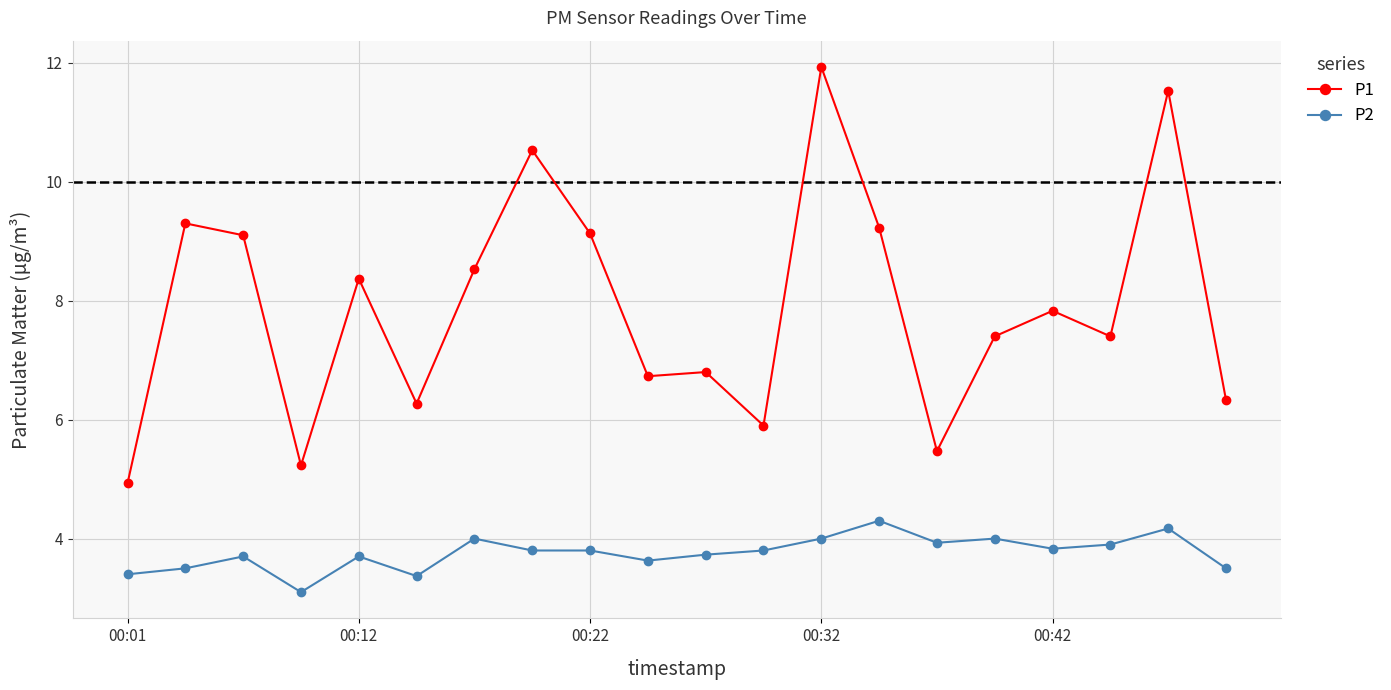

What is the value of the P2 point at the 2nd from the left?

3.5